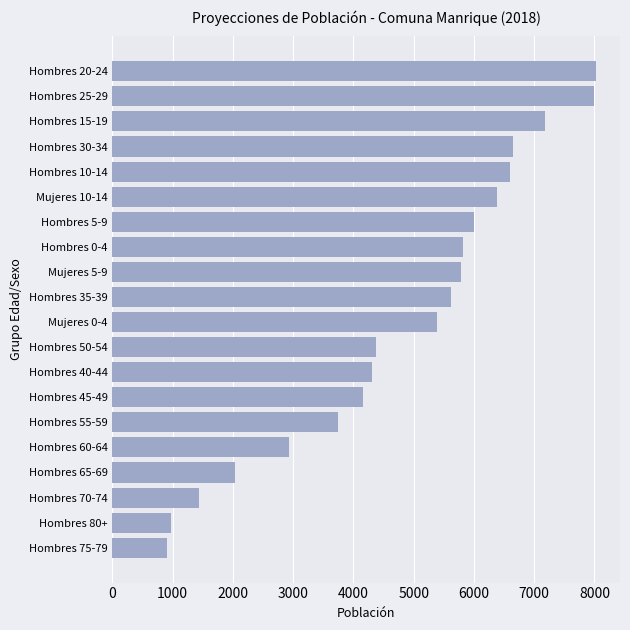

Is it true that the value at Mujeres 10-14 is 10085?

False